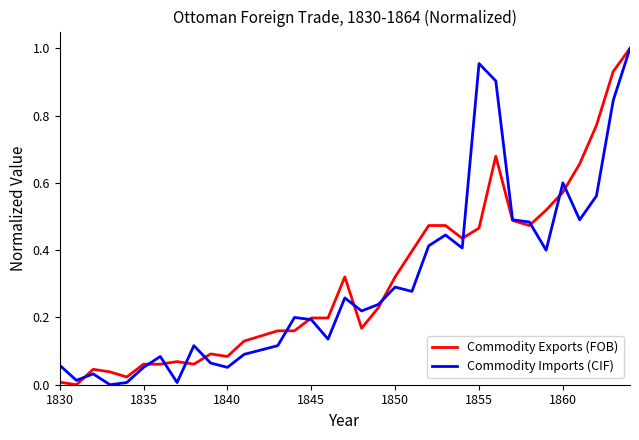

How many lines are shown in the chart?

2